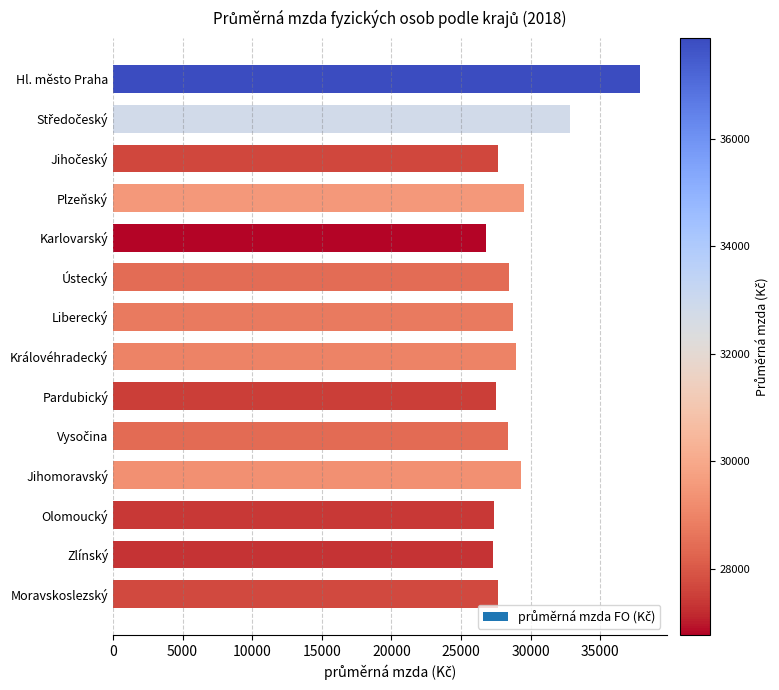

Count the number of data series in this chart.

1